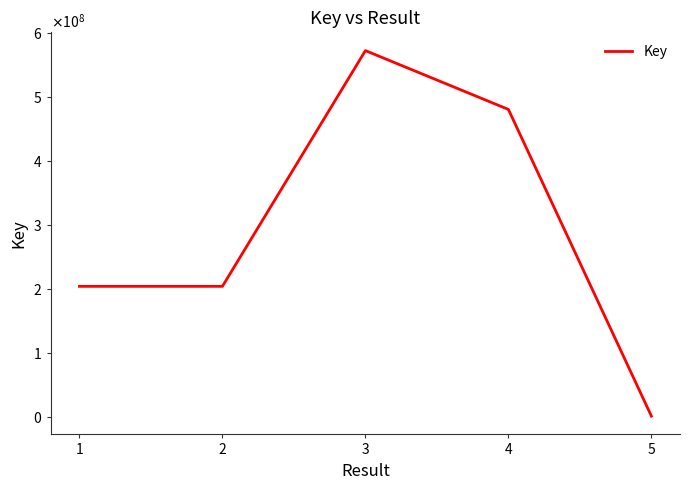

Does the chart have visible grid lines?

No